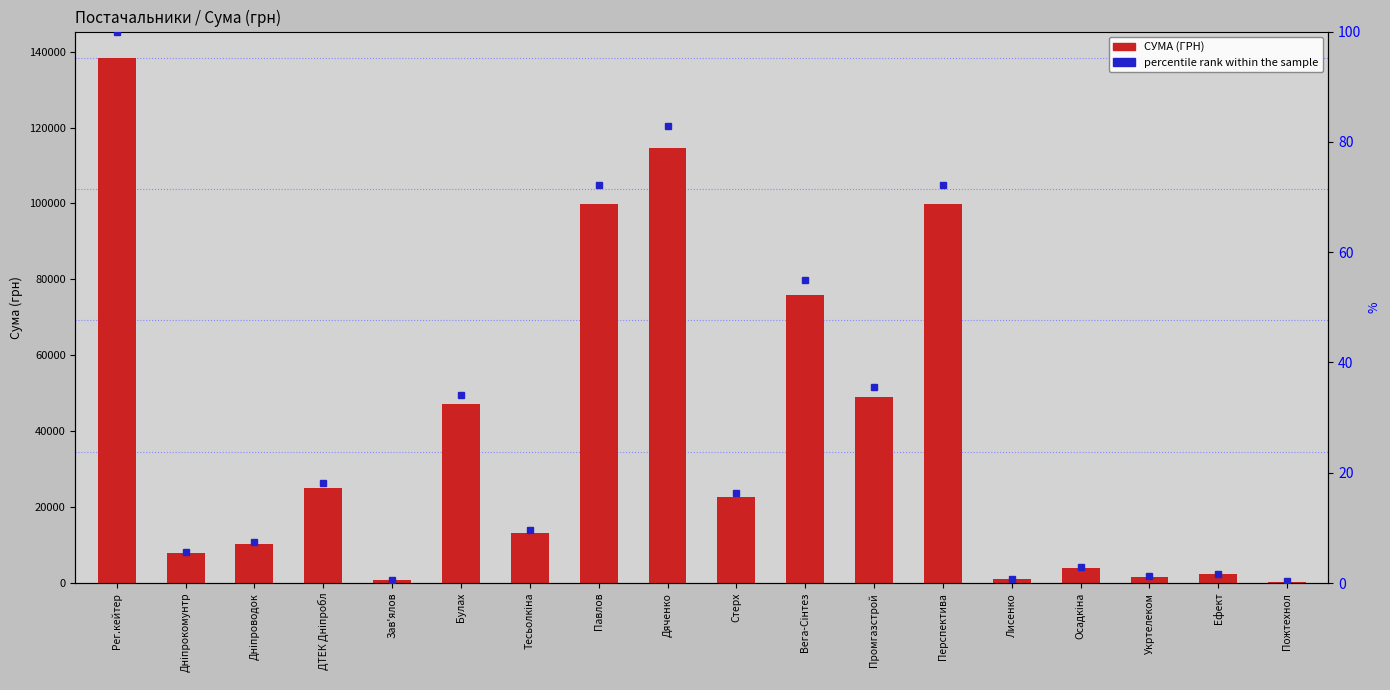

Reading left to right, transcribe all the data shown in this chart.

Рег.кейтер=138371.1	Дніпрокомунтр=7809.0	Дніпроводок=10259.7	ДТЕК Дніпробл=25150.1	Зав'ялов=810.0	Булах=47203.0	Тесьолкіна=13296.4	Павлов=99980.0	Дяченко=114650.0	Стерх=22675.0	Вега-Сінтез=75926.0	Промгазстрой=49088.4	Перспектива=99896.0	Лисенко=968.0	Осадкіна=4015.0	Укртелеком=1717.3	Ефект=2343.0	Пожтехнол=384.6